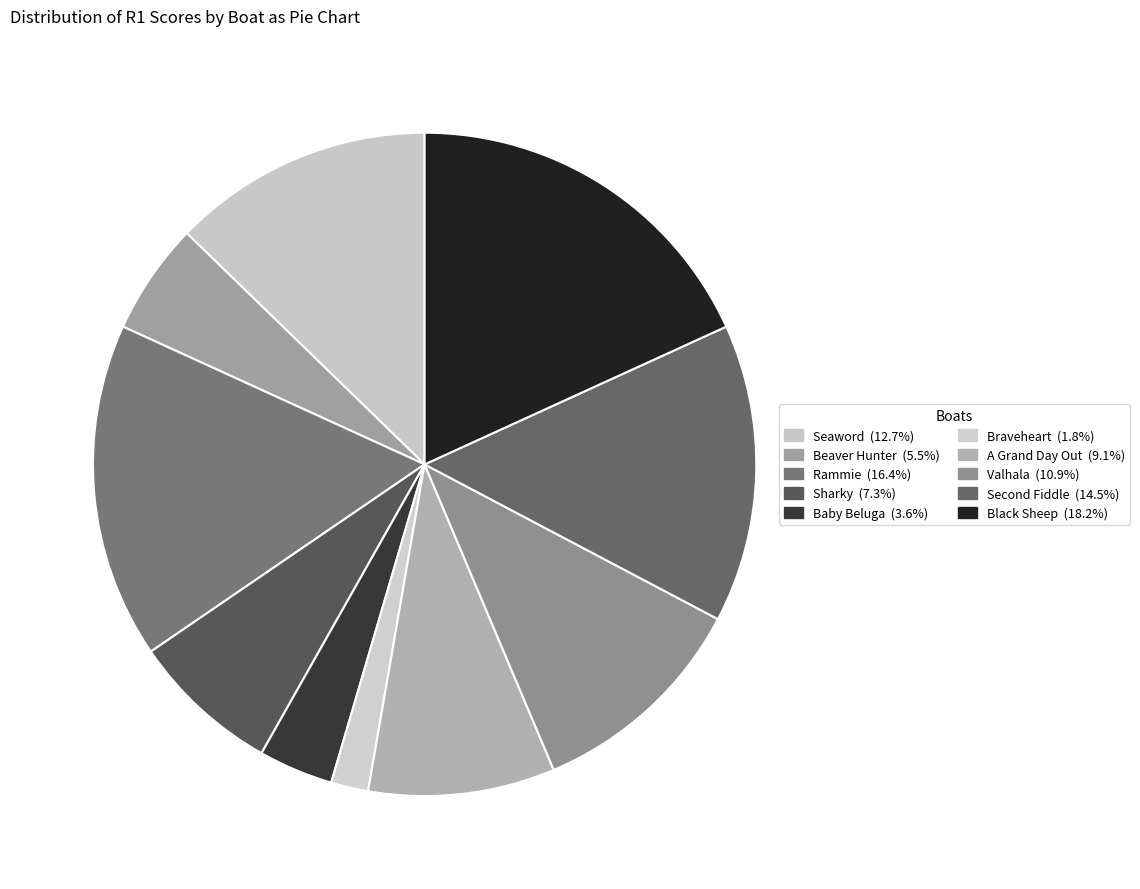

What portion of the pie excludes Rammie?

83.6%